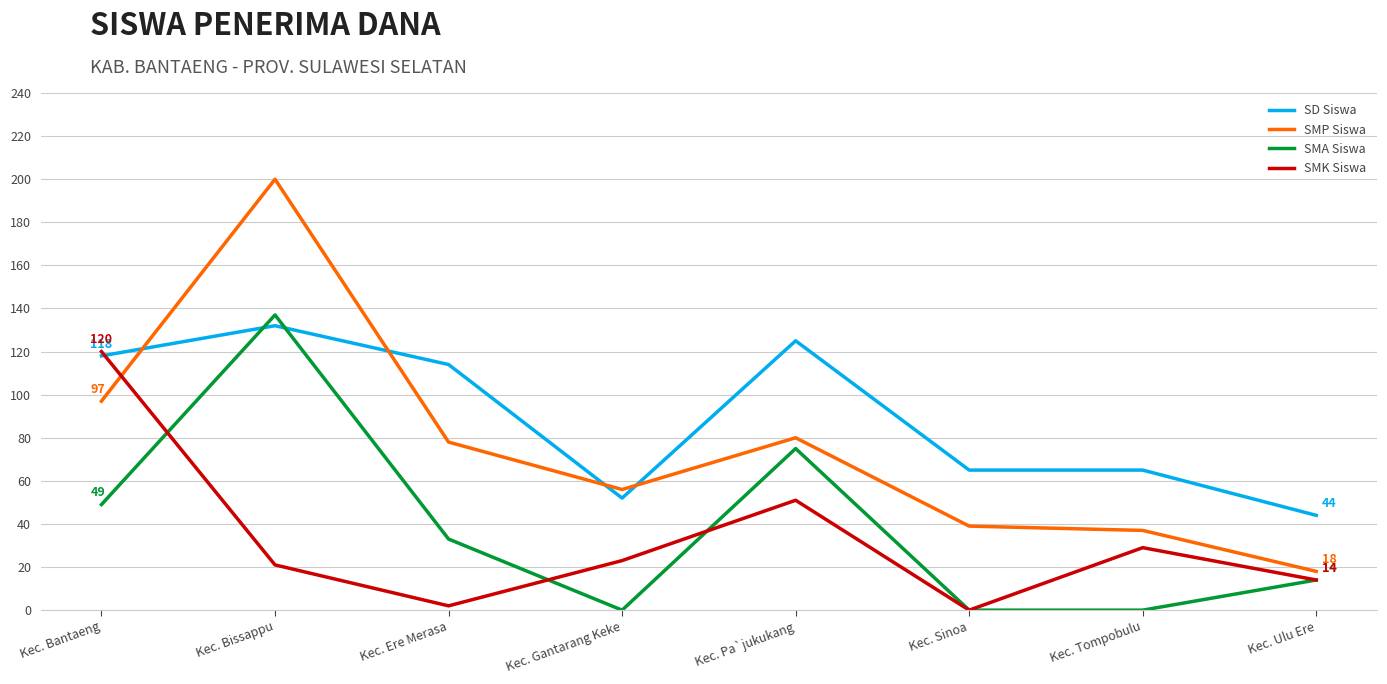

Where does the SMK Siswa series first go above 23?

Kec. Bantaeng